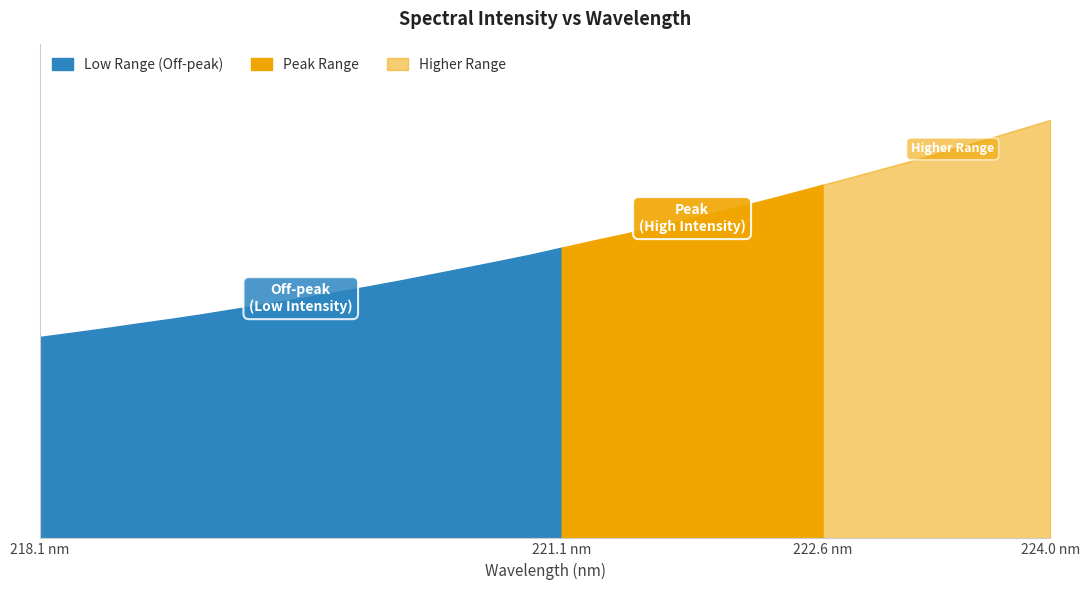

What is the sum of all values?

141743.3